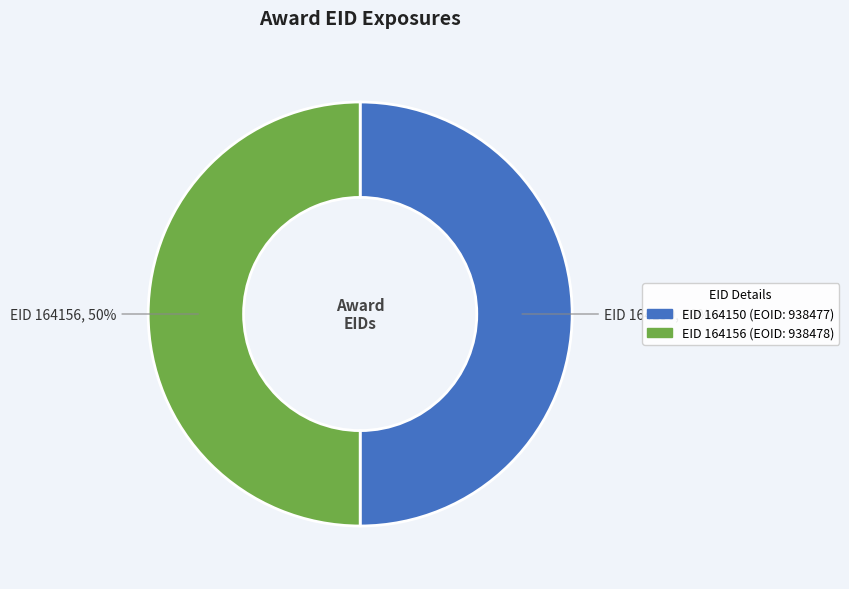

To the nearest percent, what is the combined percentage of EID 164150 (EOID: 938477) and EID 164156 (EOID: 938478)?

100%